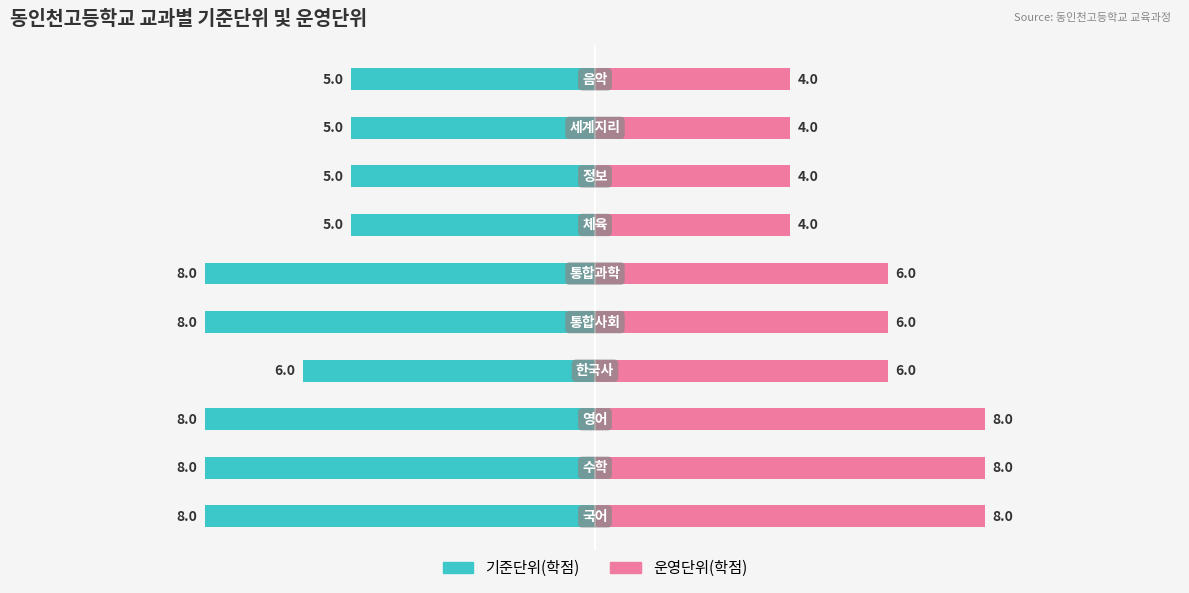

How many groups of bars are there?

10